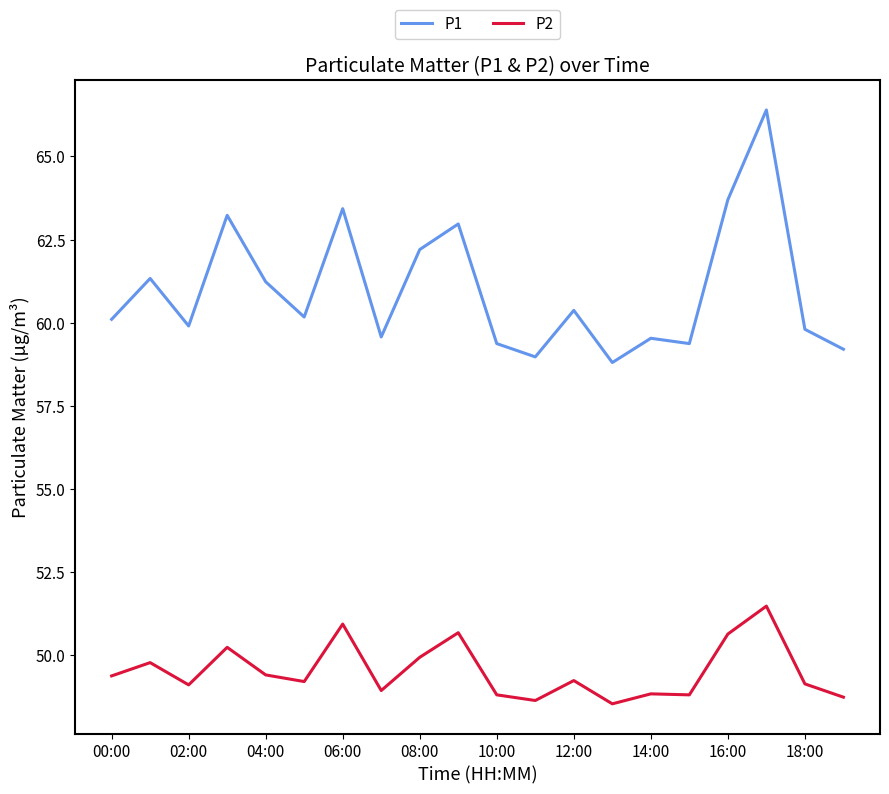

What is the greatest value displayed?

66.4